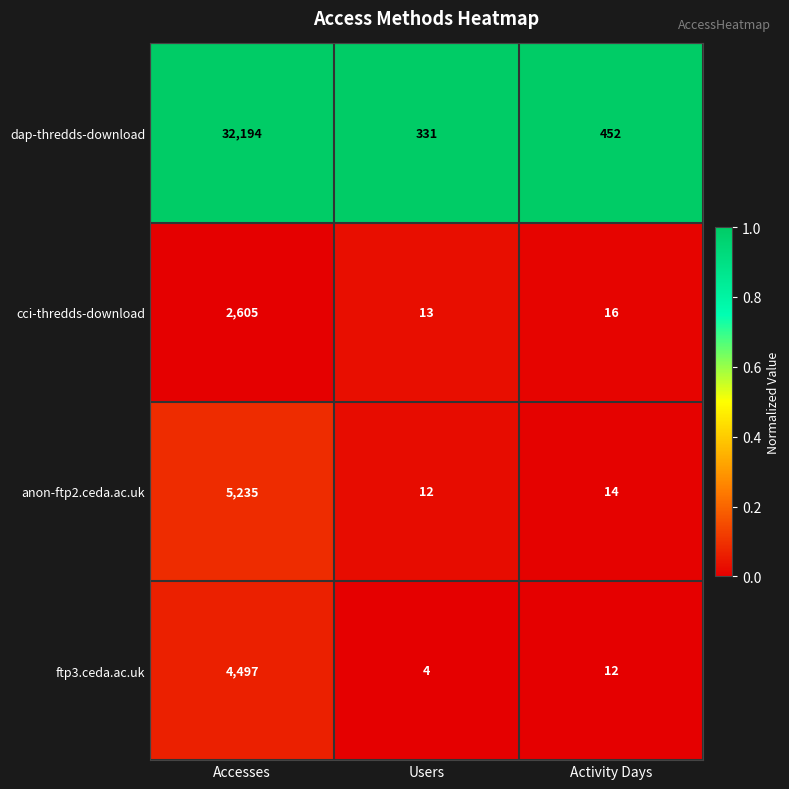

Between Users and Activity Days, which series saw the biggest shift?

dap-thredds-download